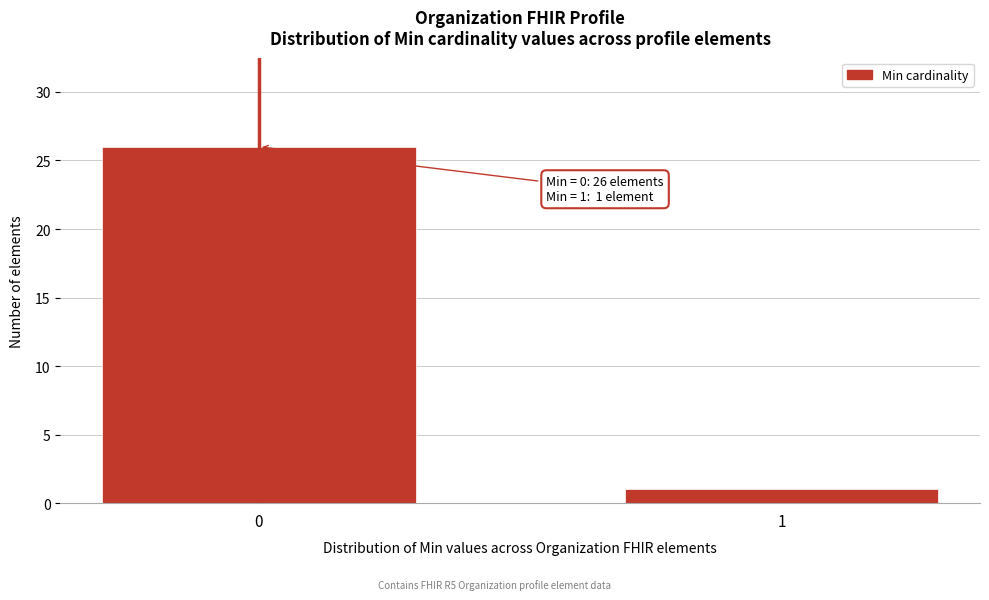

Reading left to right, list all the values displayed in this chart.

0=26	1=1